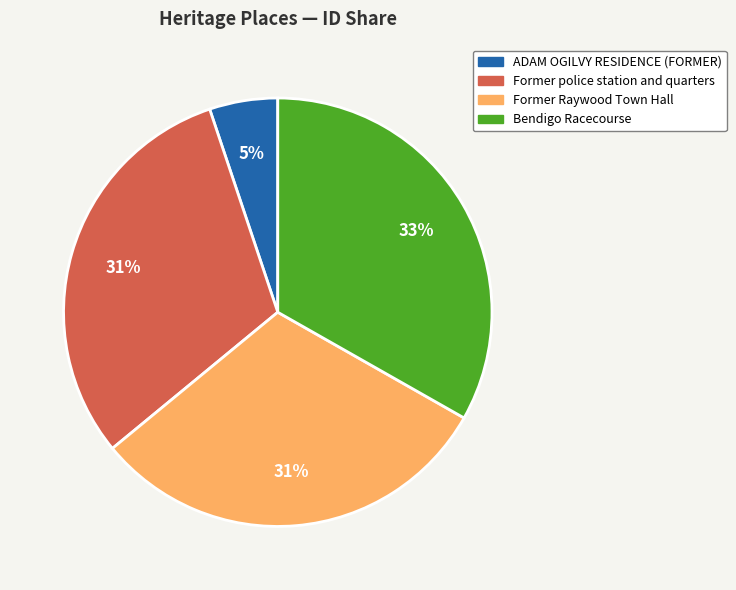

Between Former Raywood Town Hall and ADAM OGILVY RESIDENCE (FORMER), which is larger?

Former Raywood Town Hall